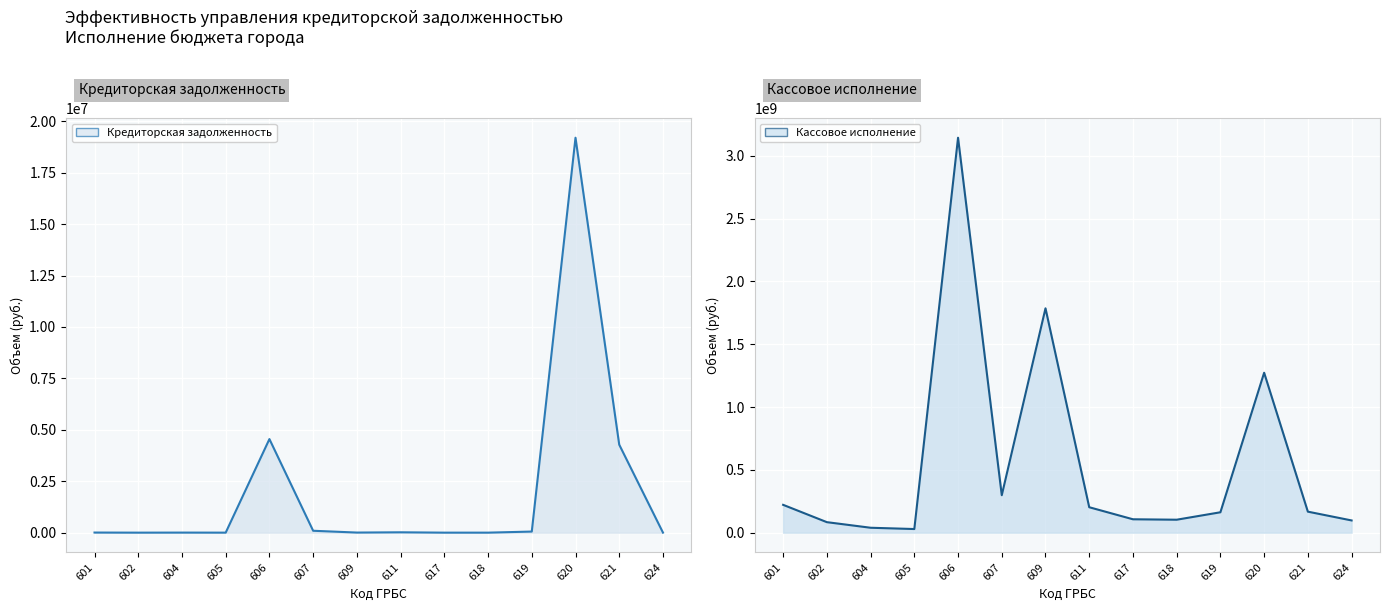

Between 601 and 624, which series saw the biggest shift?

Кассовое исполнение